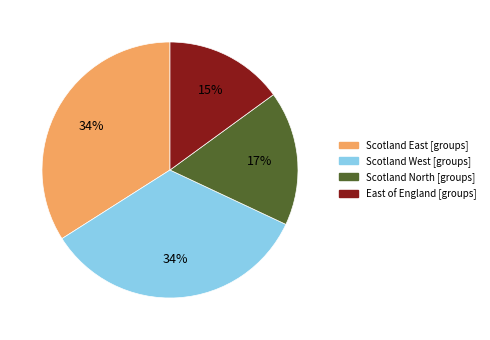

How many slices are in this pie chart?

4